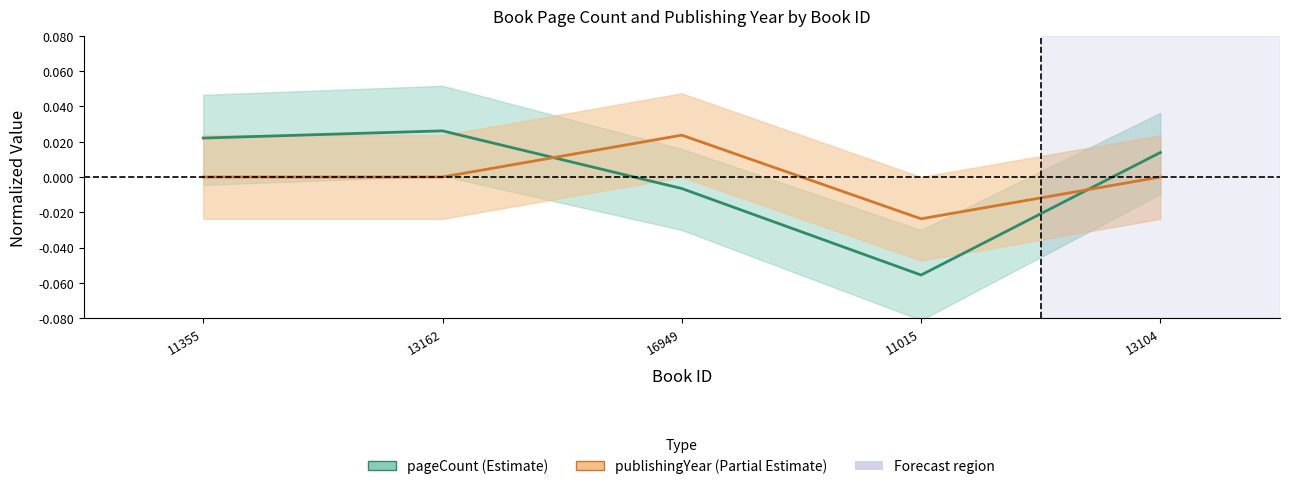

What are all the series names shown in the legend?

pageCount (Estimate), publishingYear (Partial Estimate)